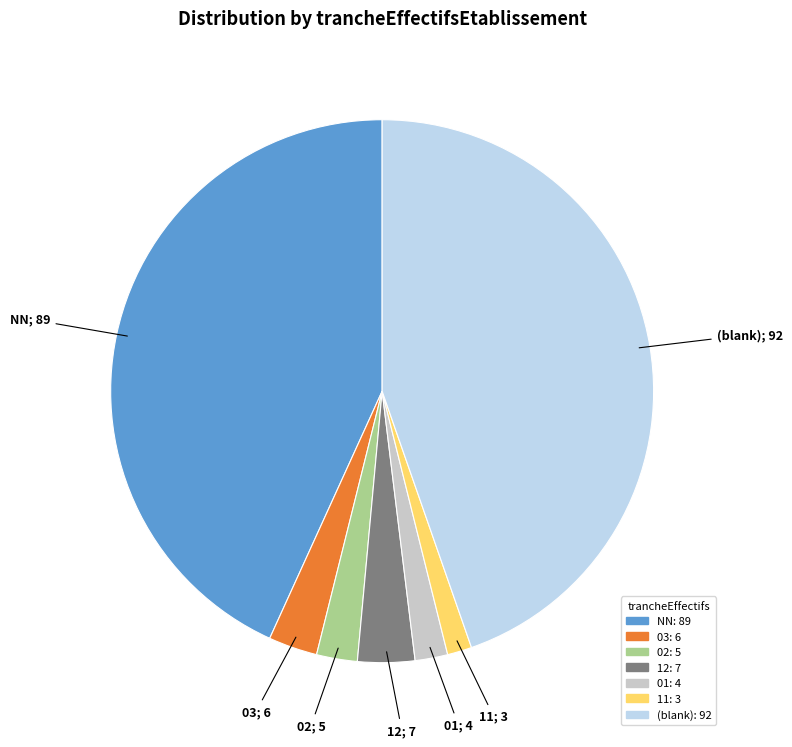

How many slices are in this pie chart?

7